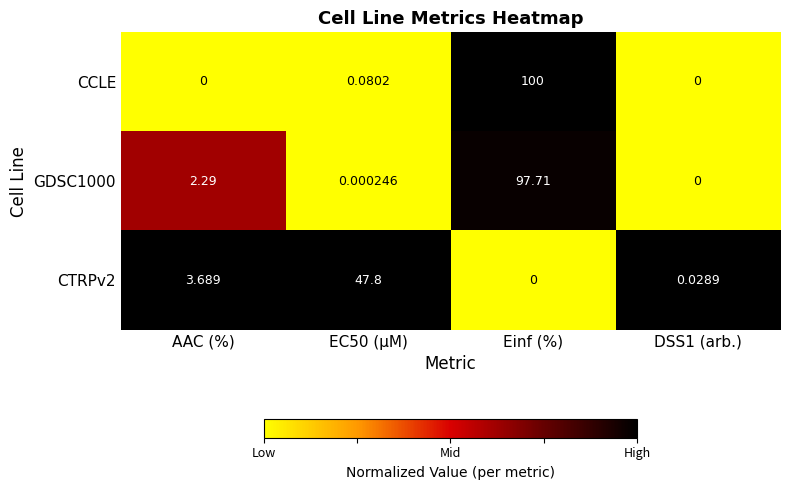

Where is GDSC1000 nearest to the value 48?

AAC (%)